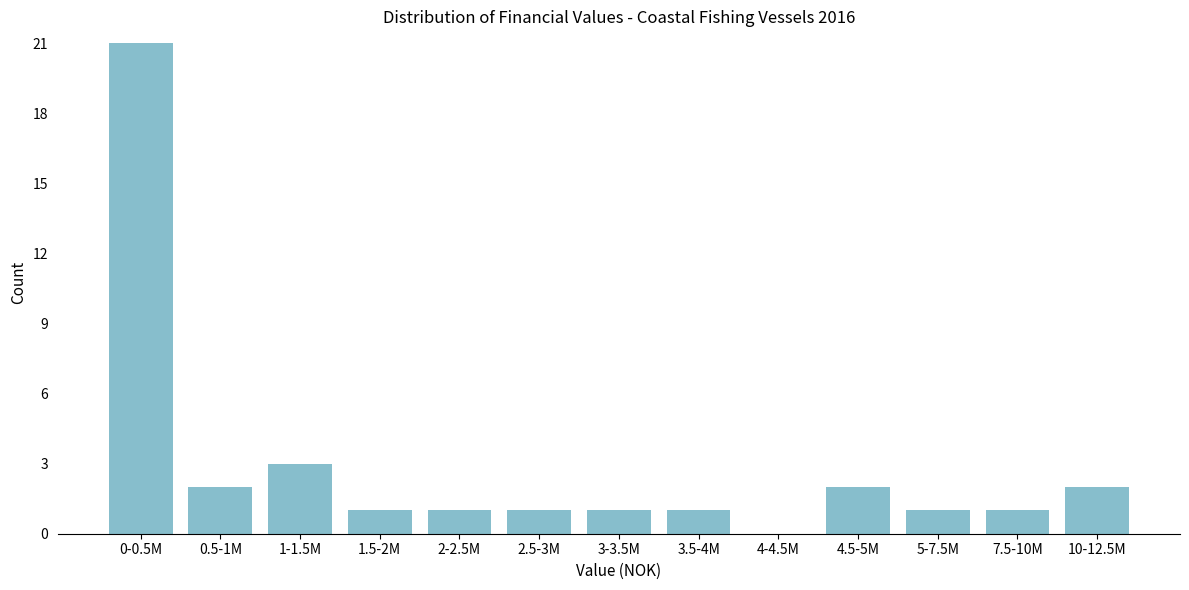

Reading left to right, extract all data points from this chart.

0-0.5M=21	0.5-1M=2	1-1.5M=3	1.5-2M=1	2-2.5M=1	2.5-3M=1	3-3.5M=1	3.5-4M=1	4-4.5M=0	4.5-5M=2	5-7.5M=1	7.5-10M=1	10-12.5M=2